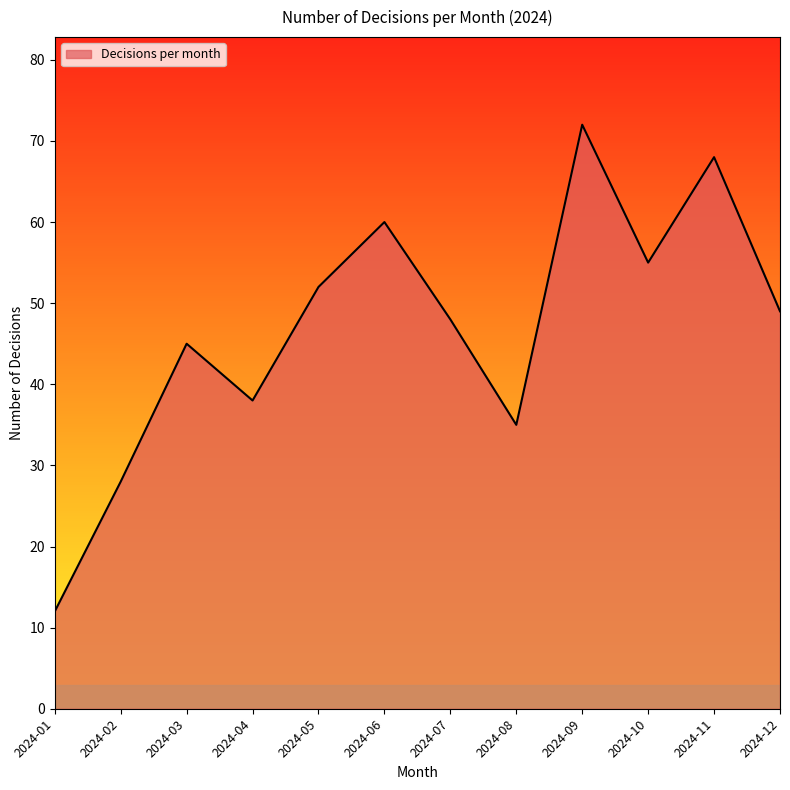

What is the greatest value displayed?

72